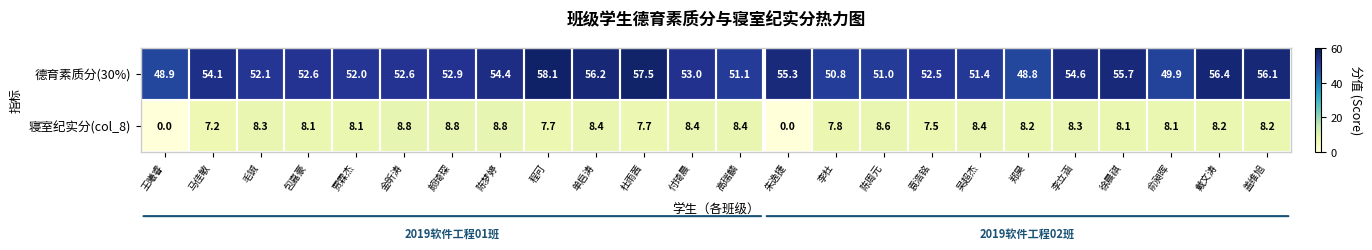

The 寝室纪实分(col_8) series shows 4.6 at 李杜. True or false?

False